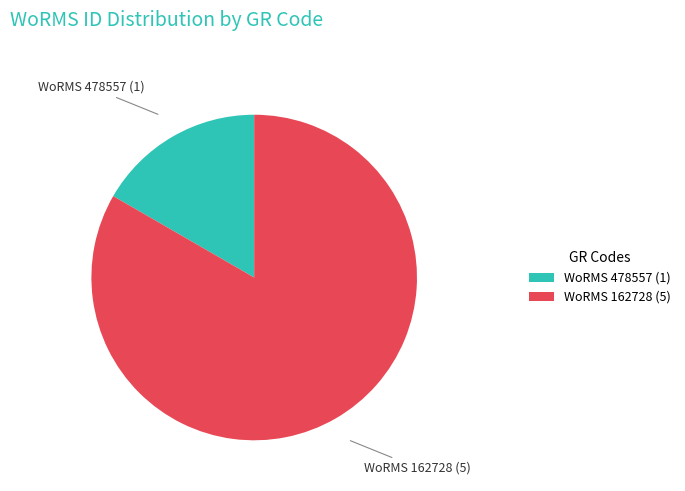

Which slice represents more than half of the pie?

WoRMS 162728 (5)